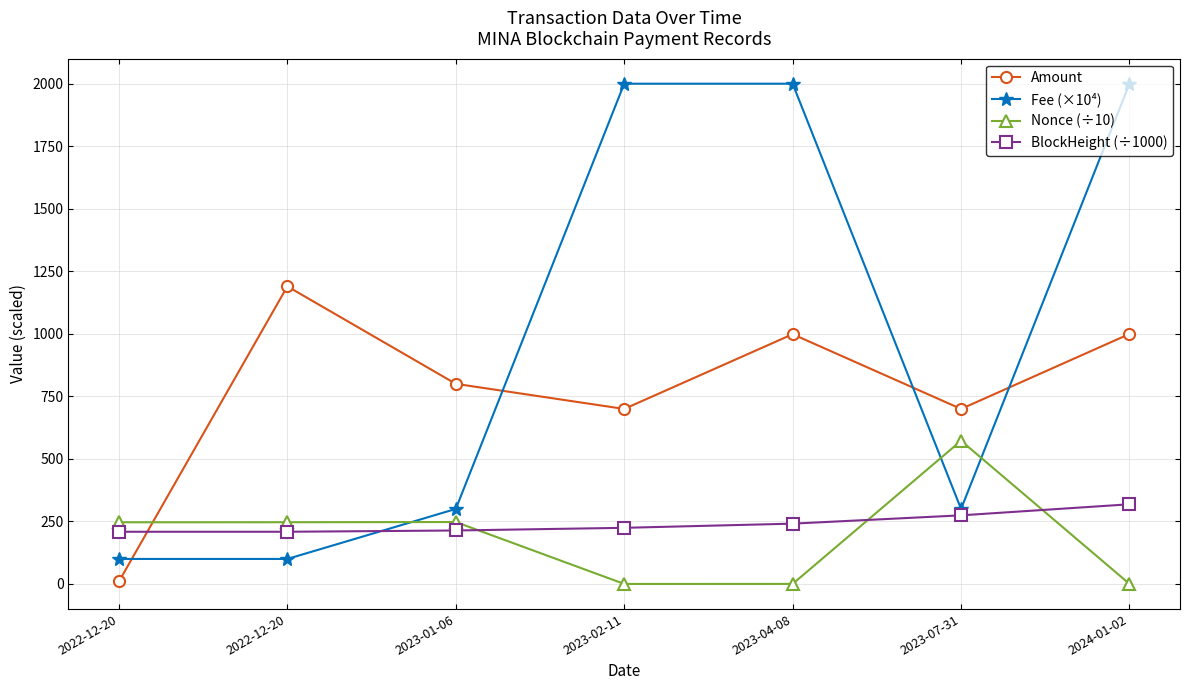

Is the value of BlockHeight (÷1000) at 2022-12-20 greater than the value of Nonce (÷10) at 2023-01-06?

No